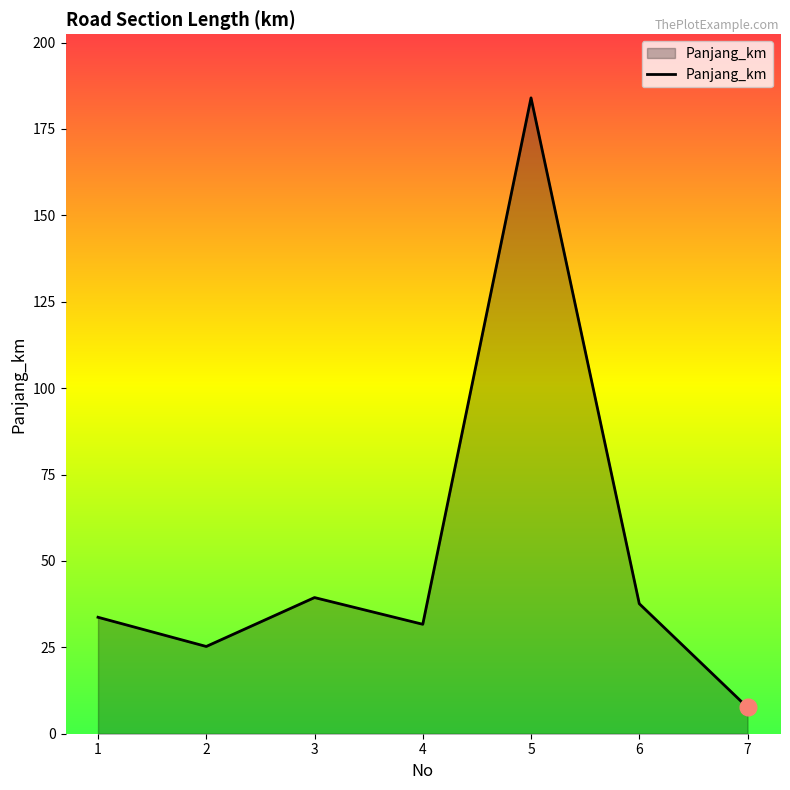

How many lines are shown in the chart?

1